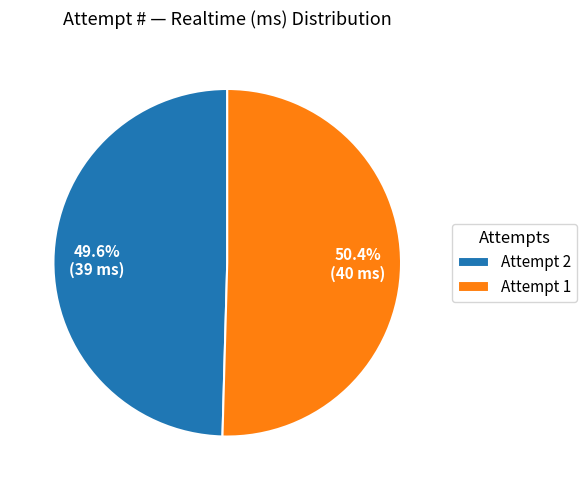

Combined, do Attempt 1 and Attempt 2 account for over 50%?

Yes